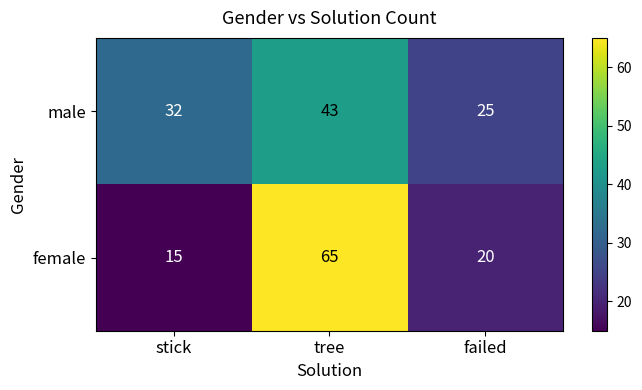

What is the maximum value for female?

65